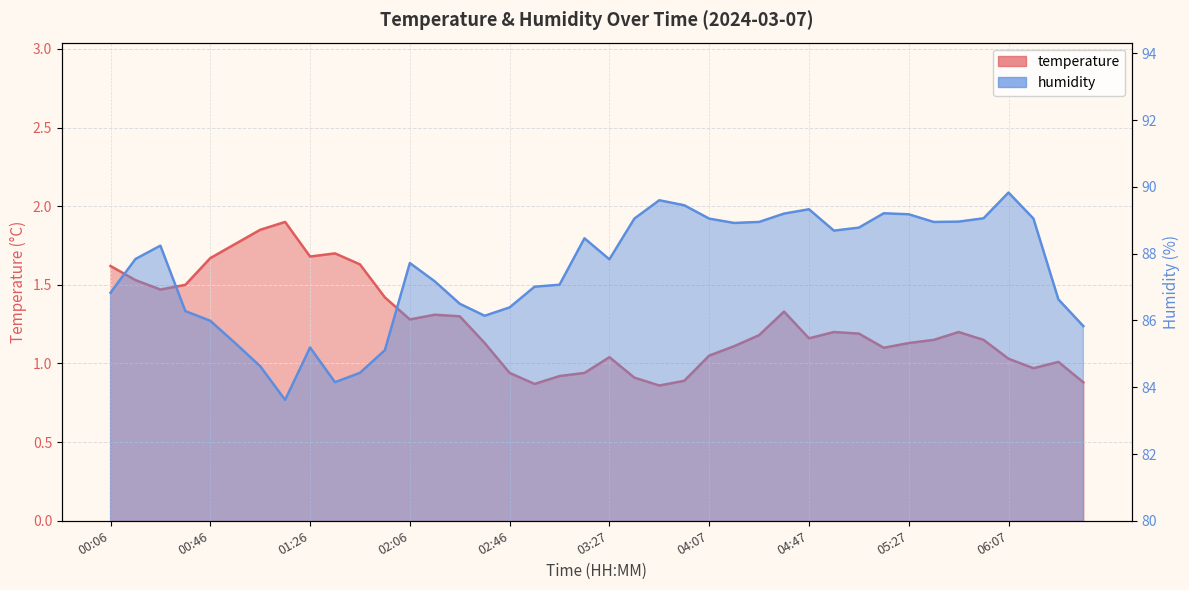

What is the difference between the humidity values at 01:36 and 00:36?

2.1